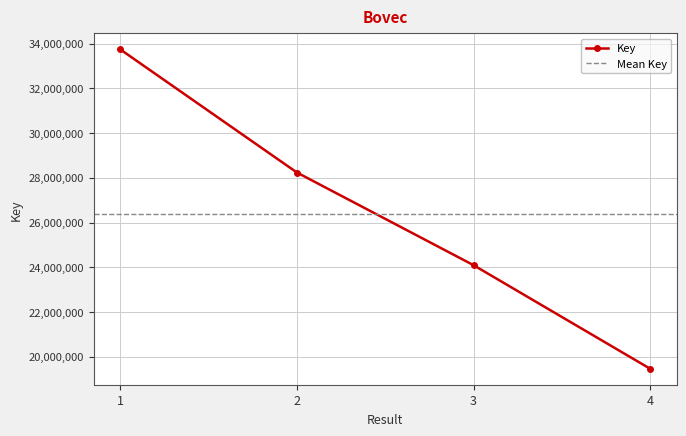

What is the difference between the second highest and second lowest values?

4141599